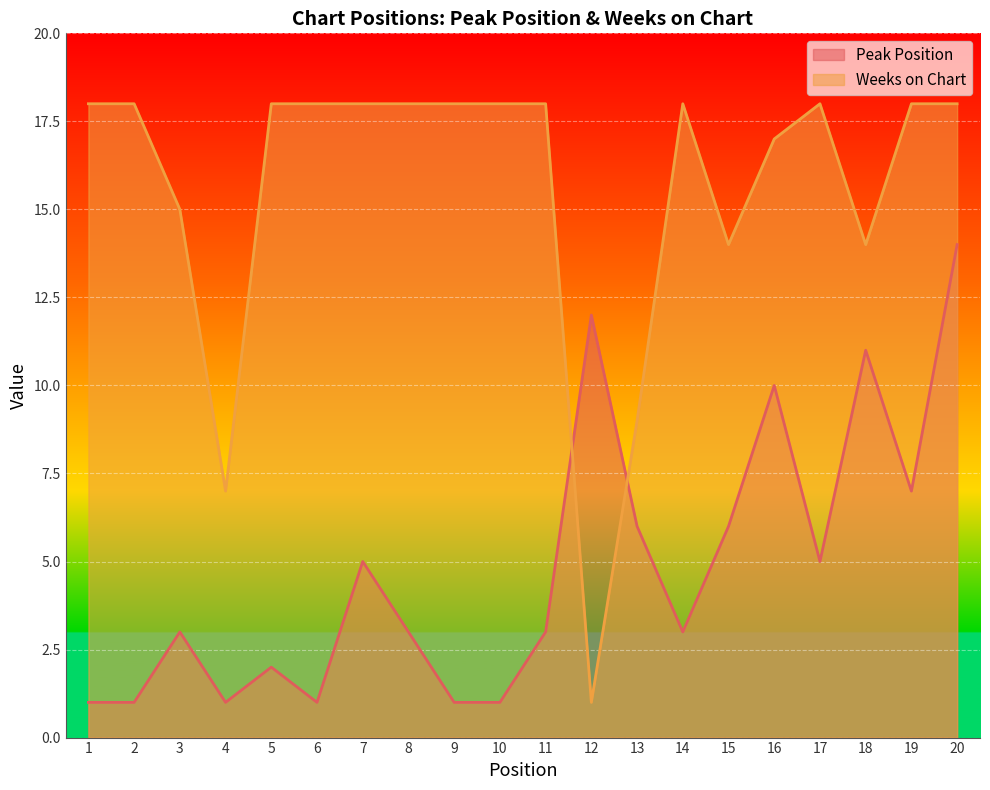

True or false: Weeks on Chart has more than 1 points higher than both neighbors.

True